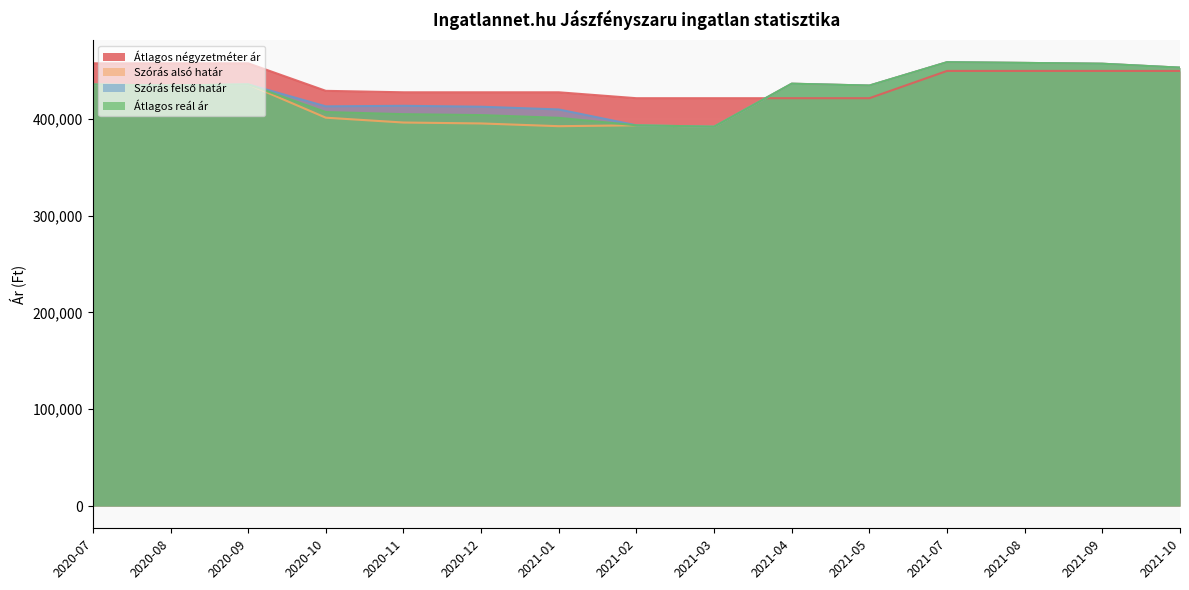

Which series ends up on top after the final intersection of Szórás felső határ and Átlagos négyzetméter ár?

Szórás felső határ